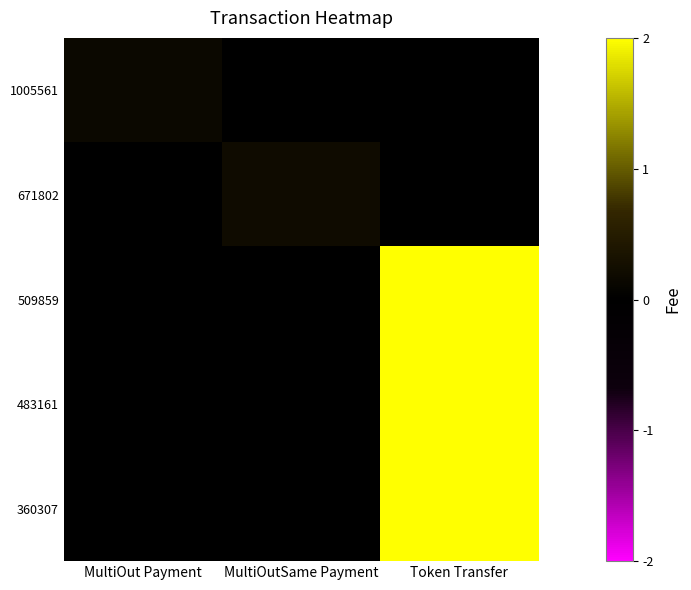

What is the maximum value shown in the chart?

2.0